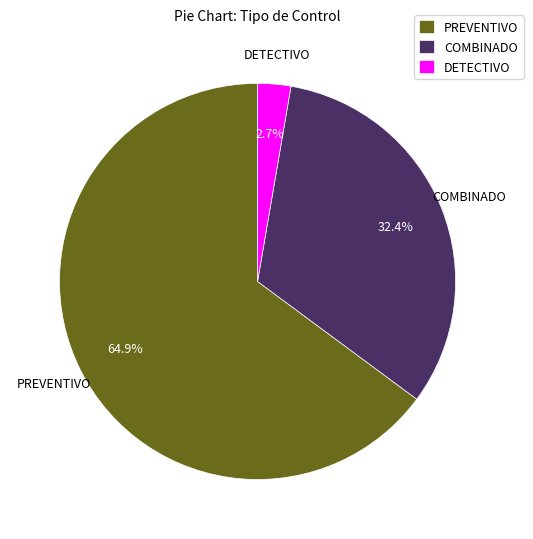

What is the total percentage of COMBINADO and PREVENTIVO?

97.3%